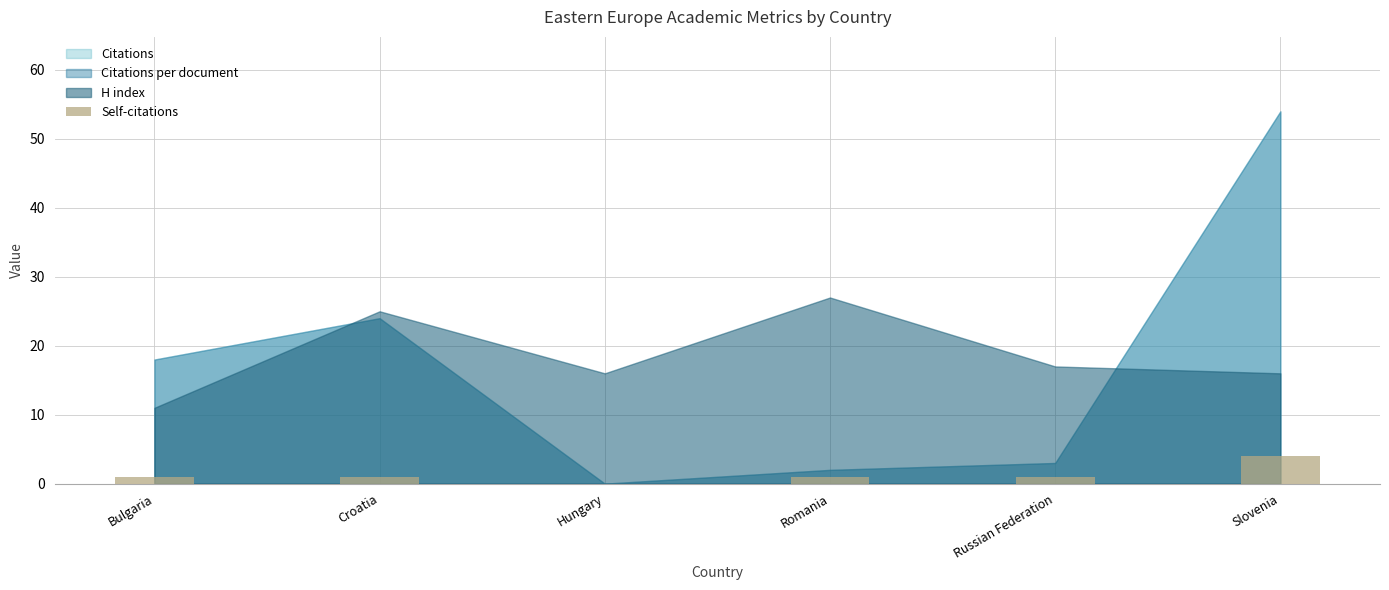

True or false: the data shows -2 at Hungary.

False